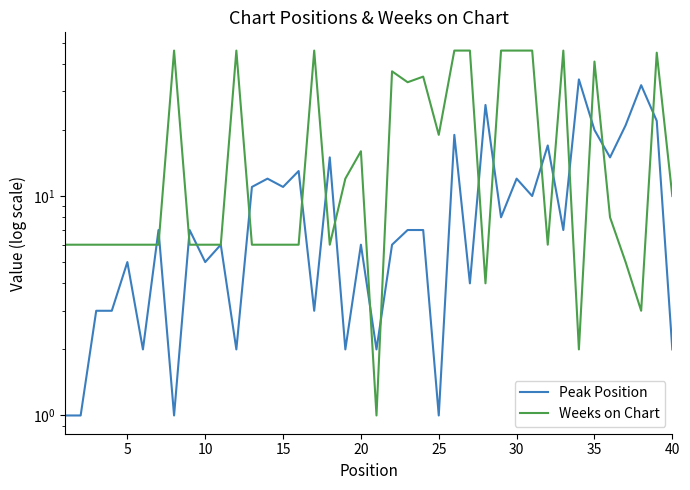

What value does the Peak Position series have at 10, to the nearest 5?

5